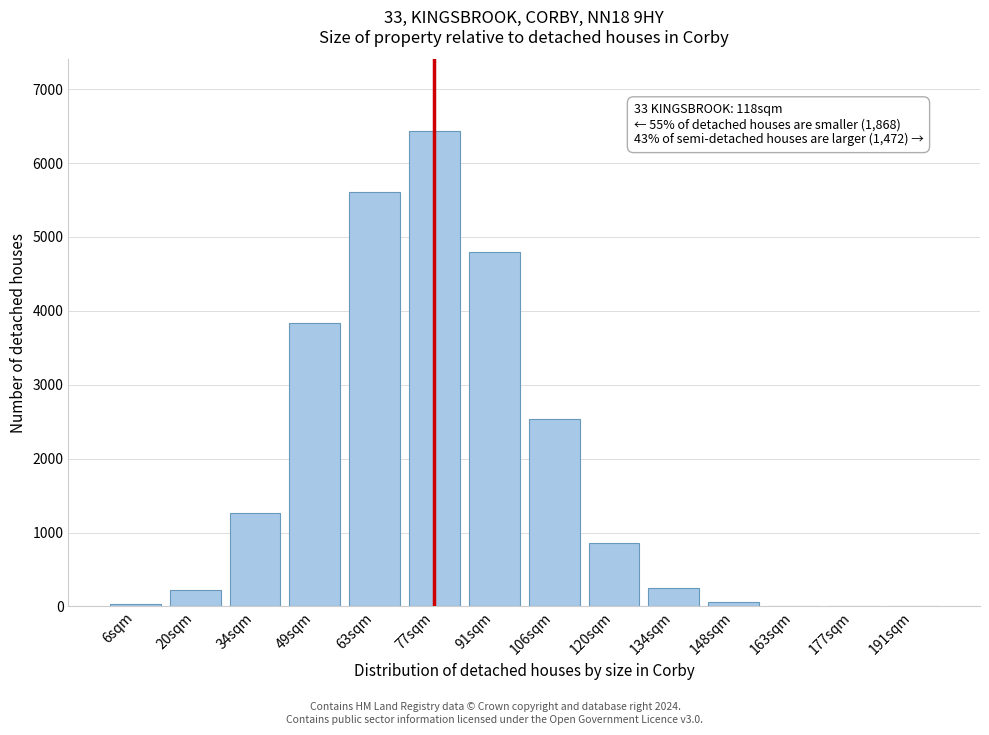

Which has a higher value, 34sqm or 49sqm?

49sqm